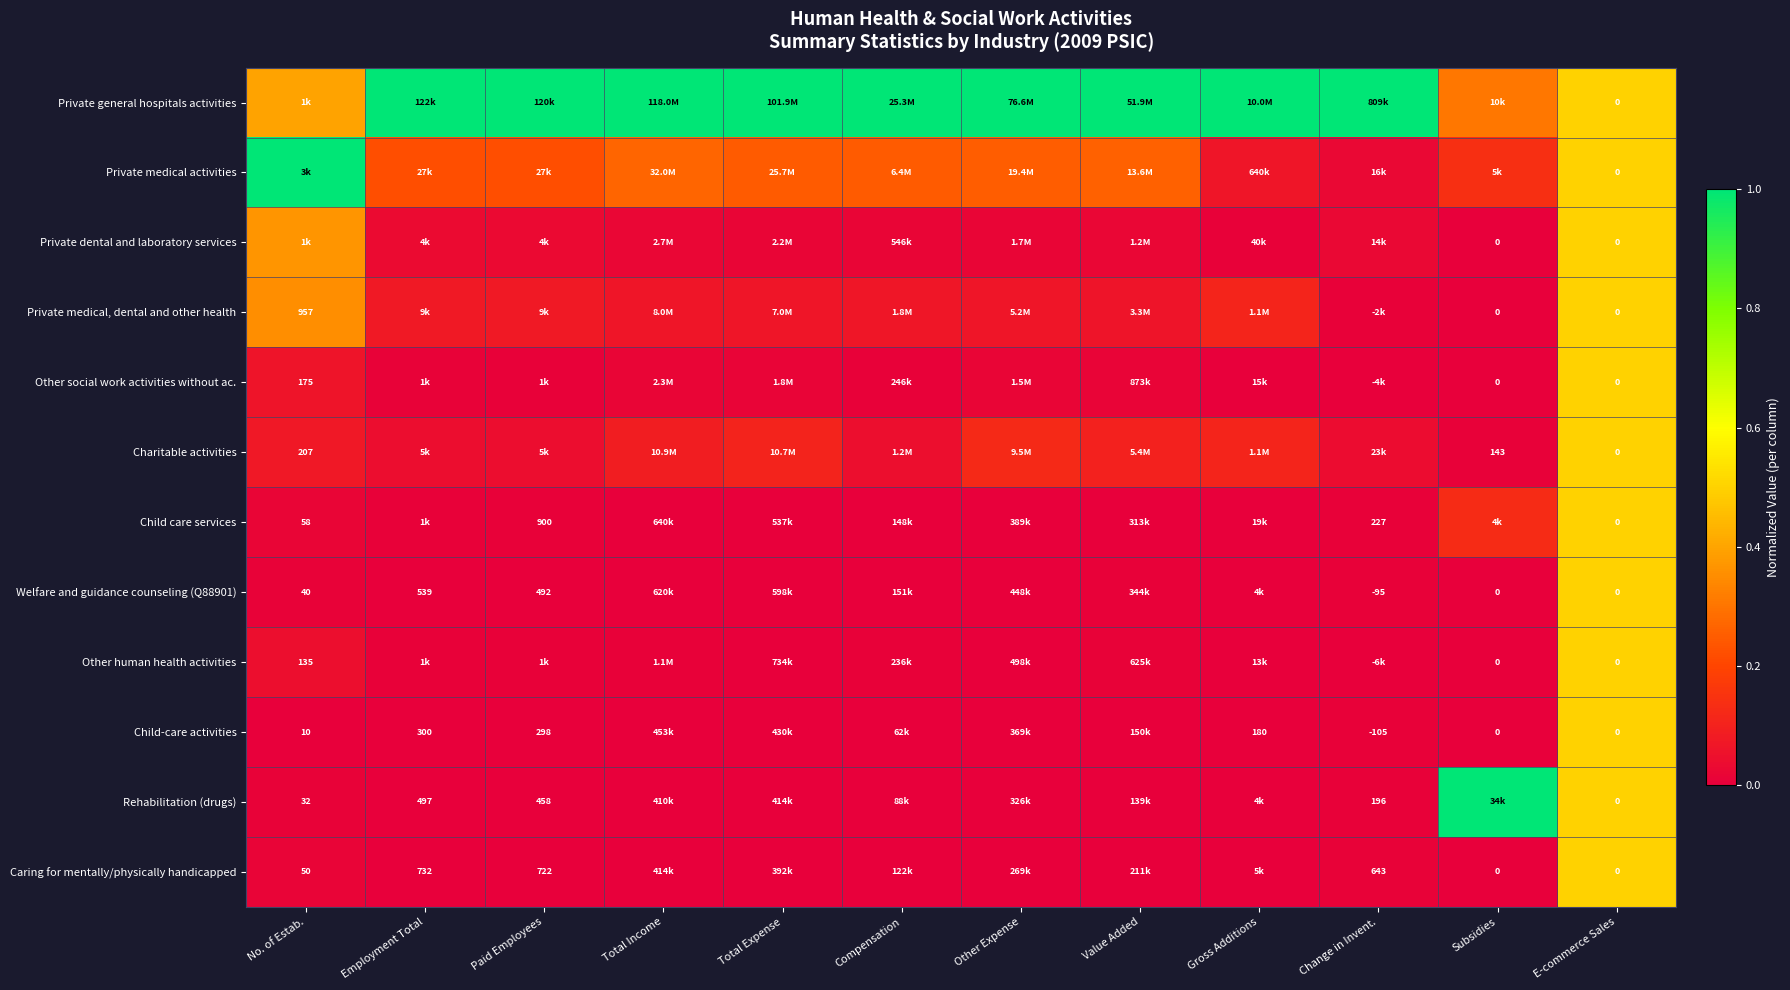

Which series has the largest total across all categories?

Private general hospitals activities